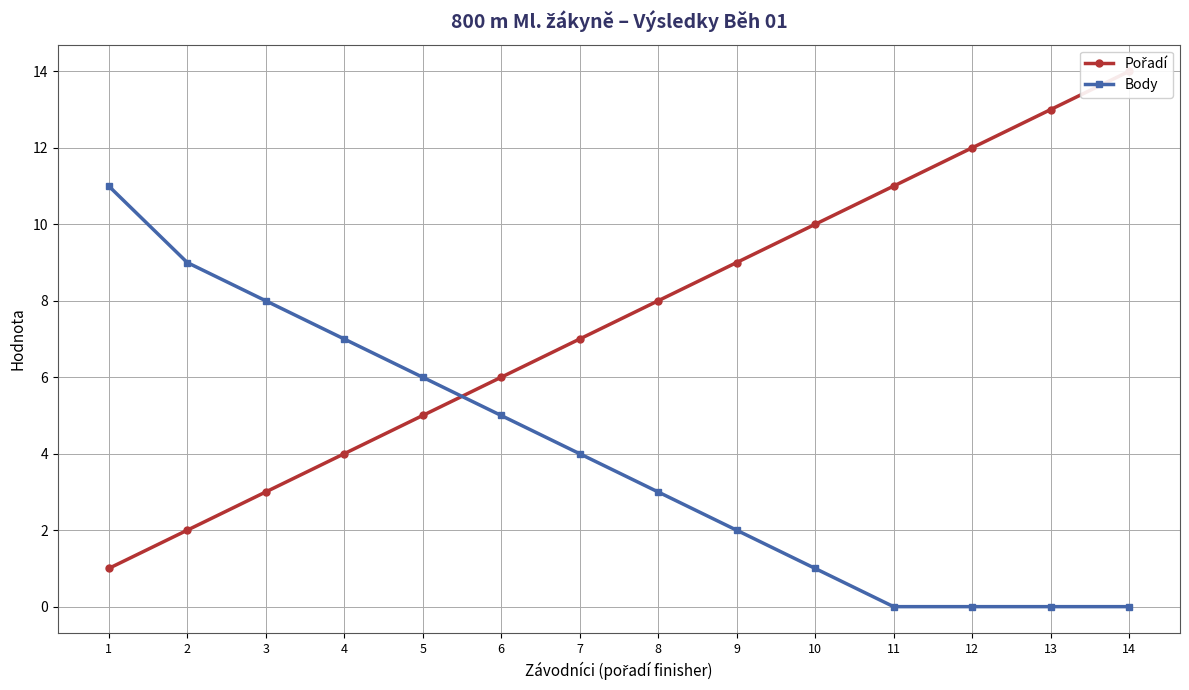

List the series in order of their overall mean, highest first.

Pořadí, Body